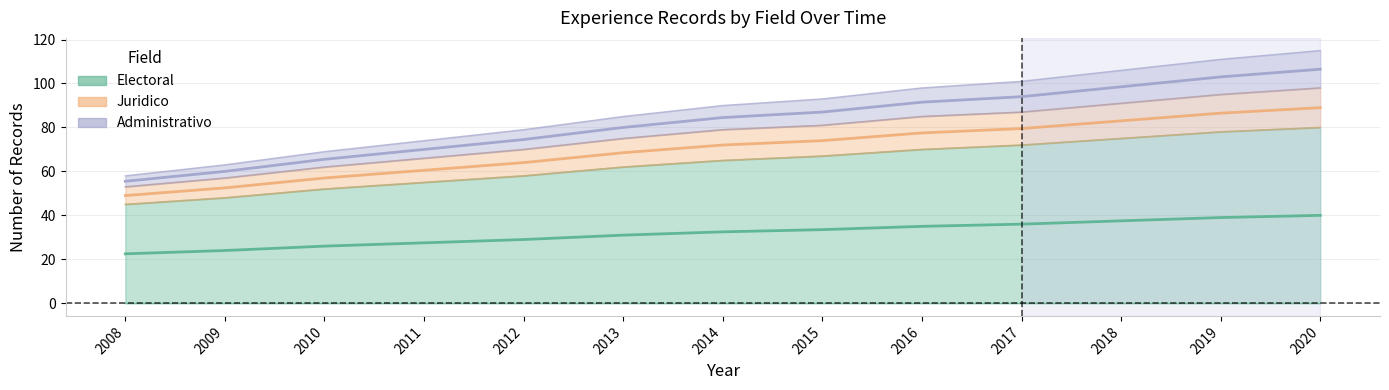

True or false: Electoral has a value of 20.9 at 2015.

False